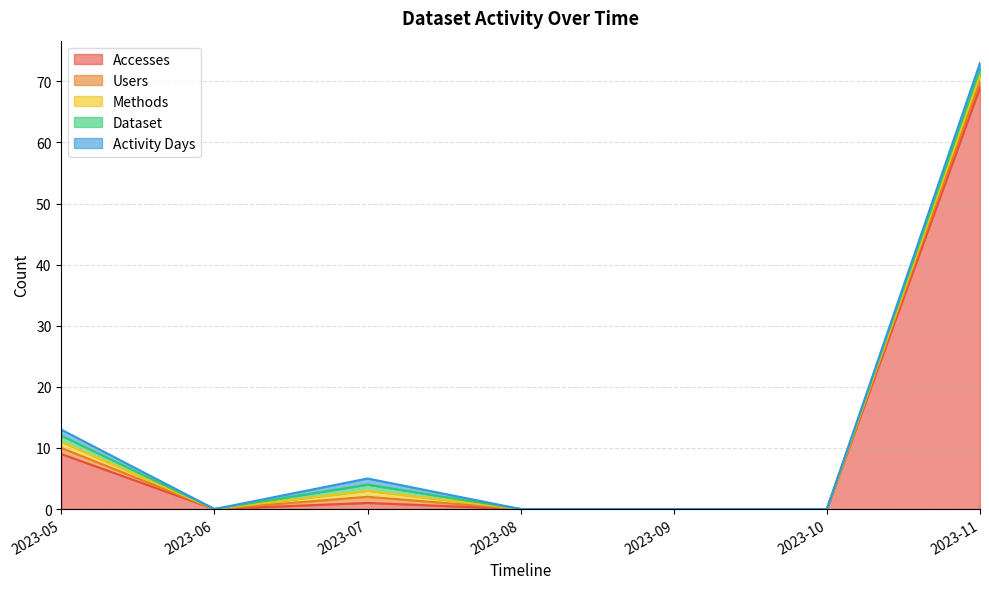

Which category has the lowest value in the Dataset series?

2023-06